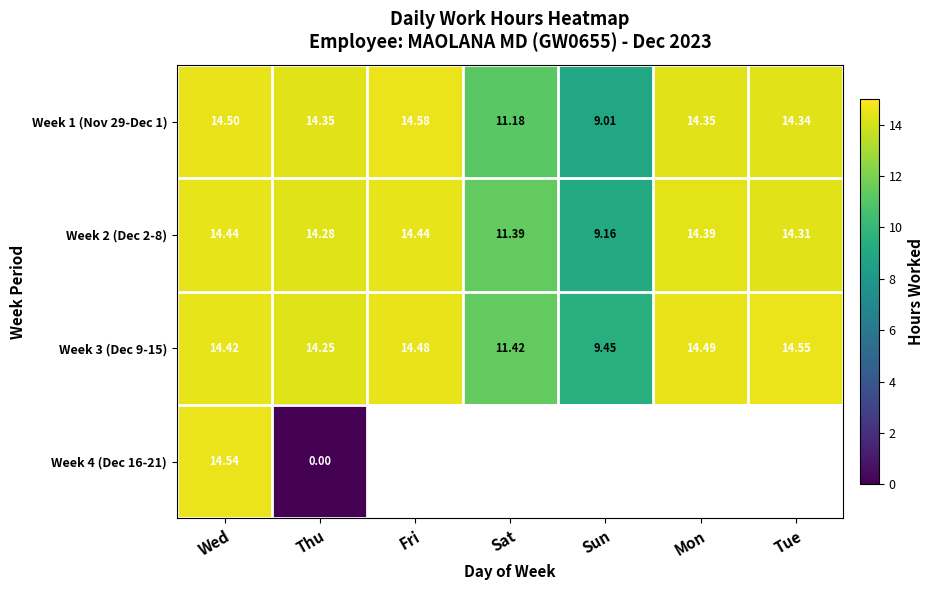

The value of Week 3 (Dec 9-15) at Wed is 24.6. True or false?

False